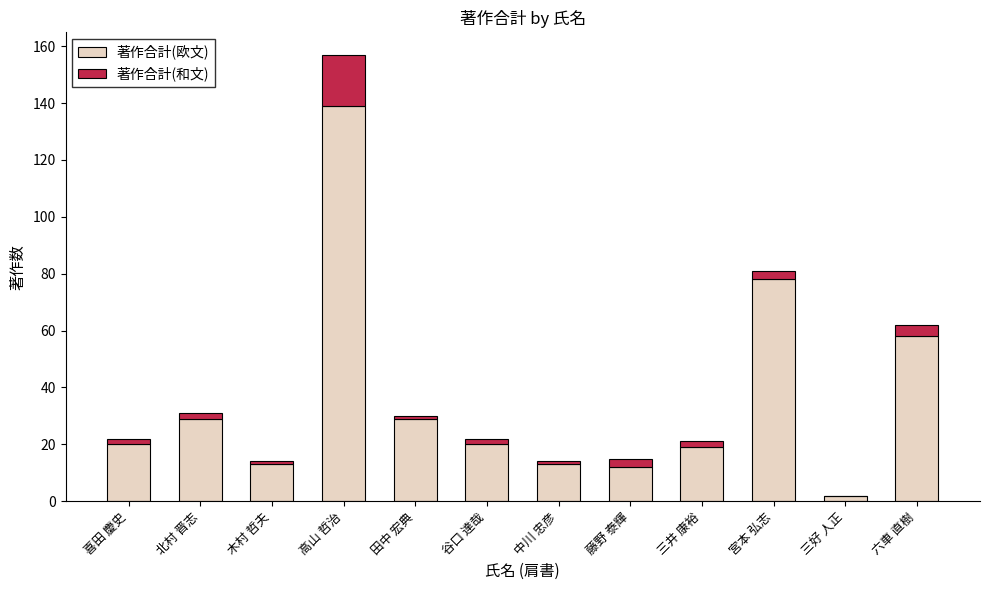

What is the maximum value for 著作合計(欧文)?

139